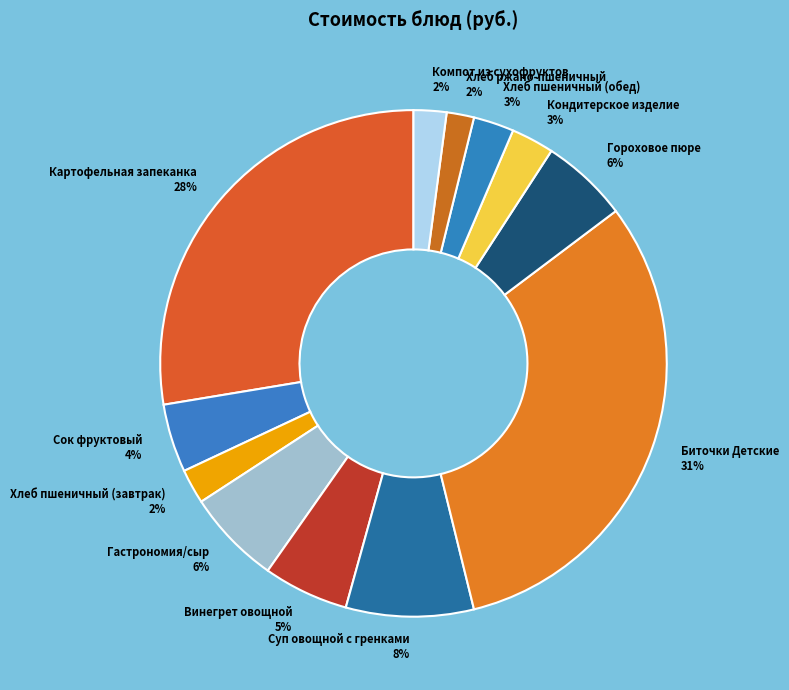

Is it true that Кондитерское изделие is 3% of the pie?

True